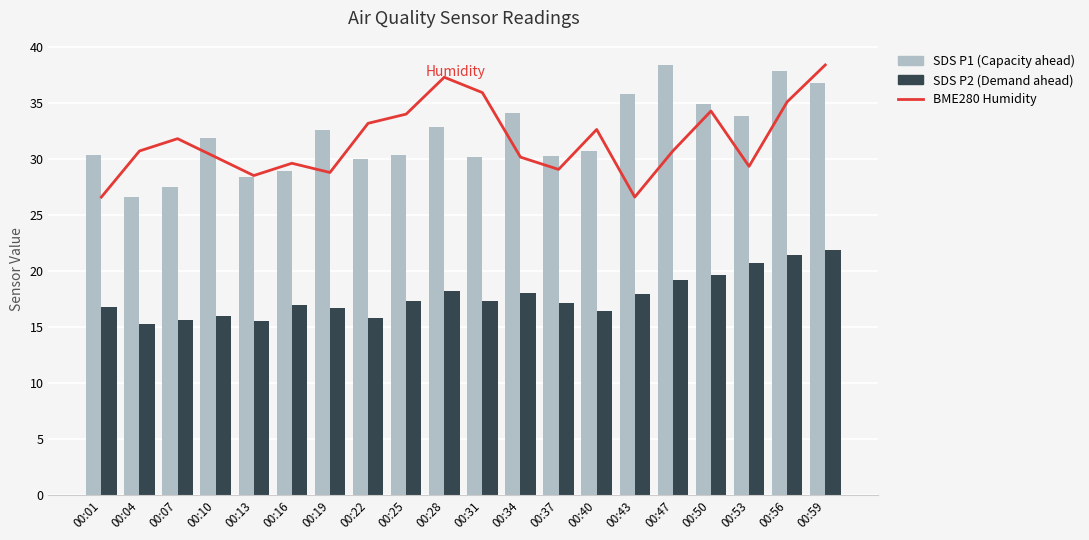

Which series has the largest total across all categories?

SDS P1 (Capacity ahead)